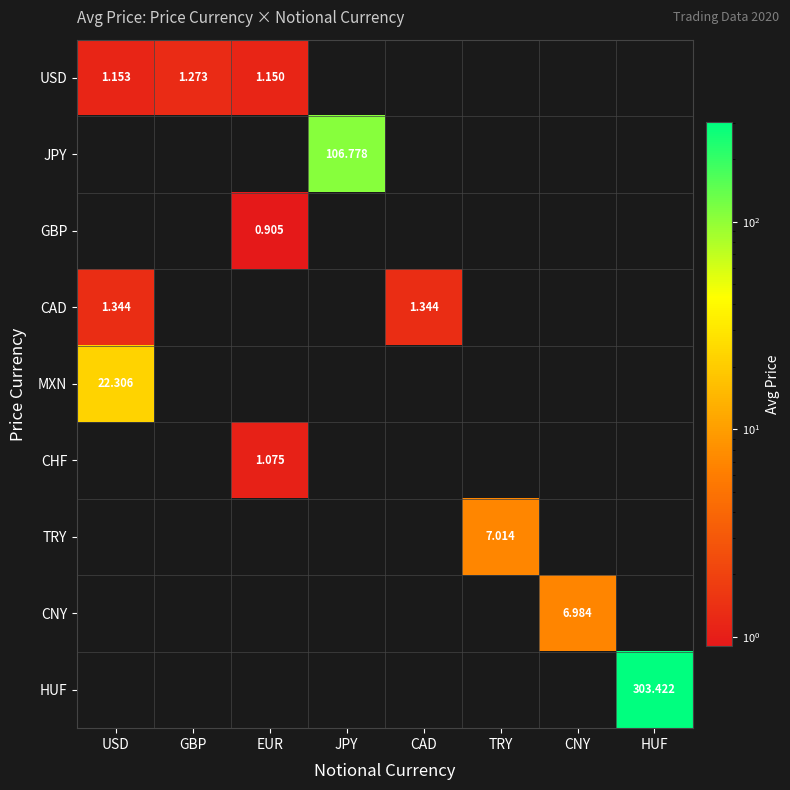

How many data points does each series have?

8